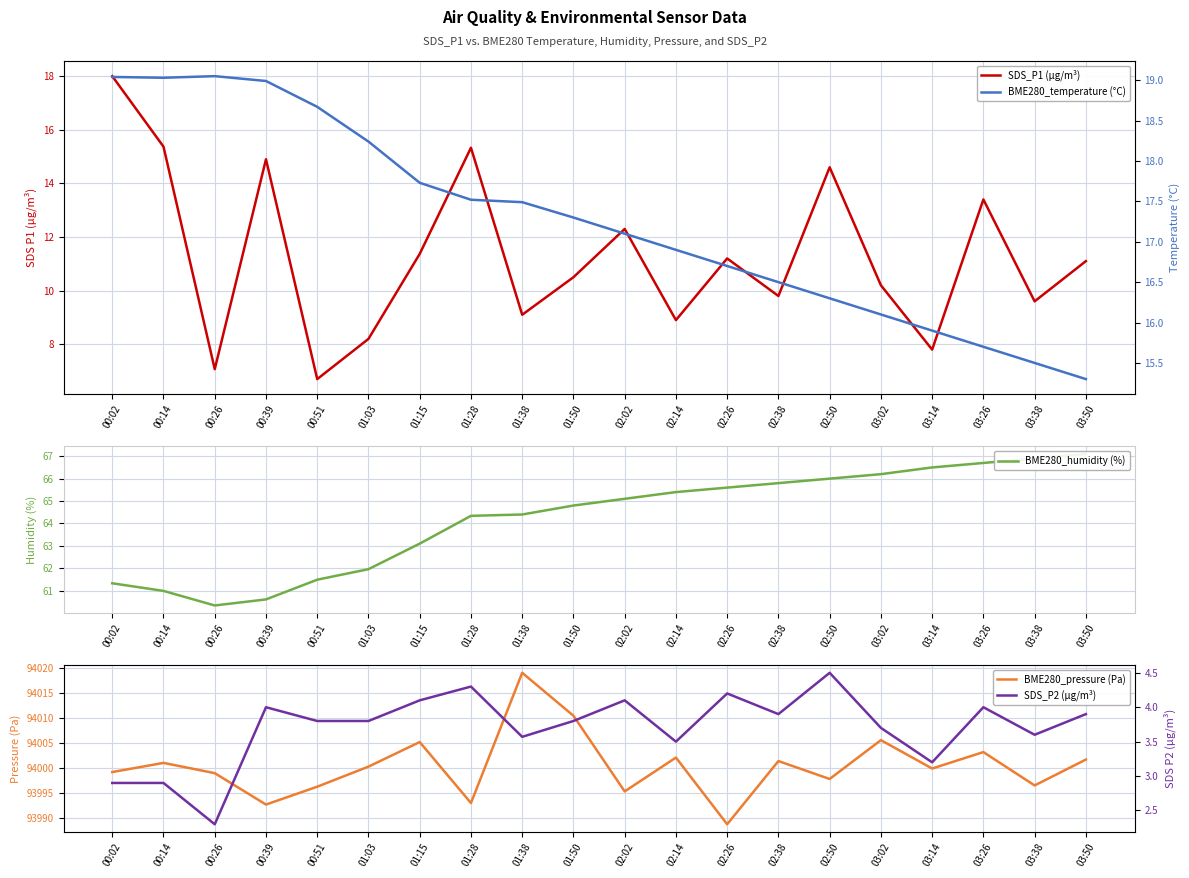

Reading right to left, list all the values displayed in this chart.

SDS_P1 (µg/m³): 03:50=11.1	03:38=9.6	03:26=13.4	03:14=7.8	03:02=10.2	02:50=14.6	02:38=9.8	02:26=11.2	02:14=8.9	02:02=12.3	01:50=10.5	01:38=9.1	01:28=15.3	01:15=11.4	01:03=8.2	00:51=6.7	00:39=14.9	00:26=7.1	00:14=15.4	00:02=18.0
BME280_humidity (%): 03:50=67.1	03:38=66.9	03:26=66.7	03:14=66.5	03:02=66.2	02:50=66.0	02:38=65.8	02:26=65.6	02:14=65.4	02:02=65.1	01:50=64.8	01:38=64.4	01:28=64.3	01:15=63.1	01:03=62.0	00:51=61.5	00:39=60.6	00:26=60.3	00:14=61.0	00:02=61.3
BME280_pressure (Pa): 03:50=94001.7	03:38=93996.5	03:26=94003.2	03:14=93999.9	03:02=94005.6	02:50=93997.8	02:38=94001.4	02:26=93988.7	02:14=94002.1	02:02=93995.3	01:50=94010.5	01:38=94019.1	01:28=93993.0	01:15=94005.2	01:03=94000.3	00:51=93996.2	00:39=93992.7	00:26=93999.0	00:14=94001.0	00:02=93999.2
BME280_temperature (°C): 03:50=15.3	03:38=15.5	03:26=15.7	03:14=15.9	03:02=16.1	02:50=16.3	02:38=16.5	02:26=16.7	02:14=16.9	02:02=17.1	01:50=17.3	01:38=17.5	01:28=17.5	01:15=17.7	01:03=18.2	00:51=18.7	00:39=19.0	00:26=19.1	00:14=19.0	00:02=19.0
SDS_P2 (µg/m³): 03:50=3.9	03:38=3.6	03:26=4.0	03:14=3.2	03:02=3.7	02:50=4.5	02:38=3.9	02:26=4.2	02:14=3.5	02:02=4.1	01:50=3.8	01:38=3.6	01:28=4.3	01:15=4.1	01:03=3.8	00:51=3.8	00:39=4.0	00:26=2.3	00:14=2.9	00:02=2.9